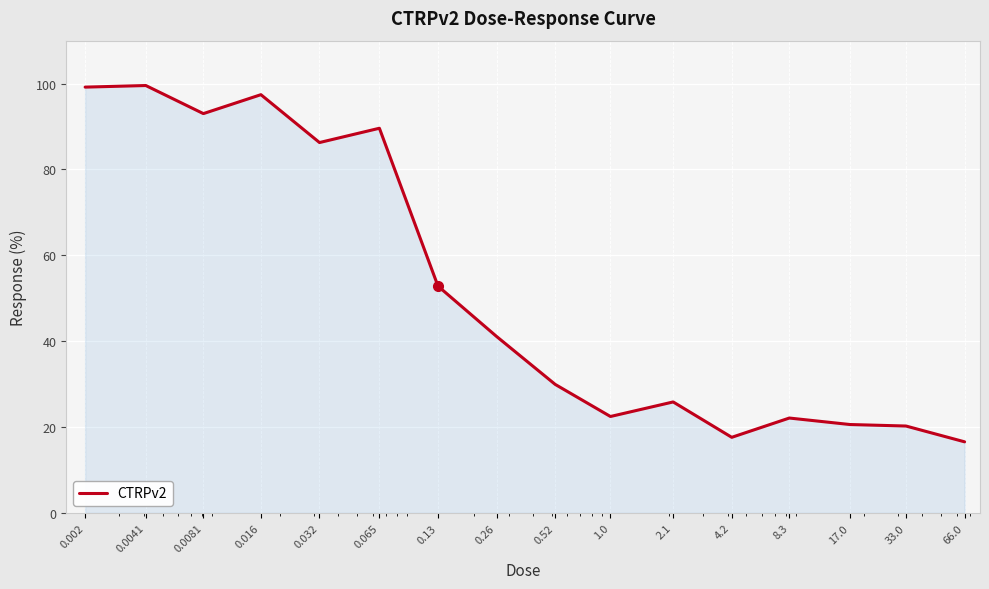

What is the smallest value displayed?

16.6